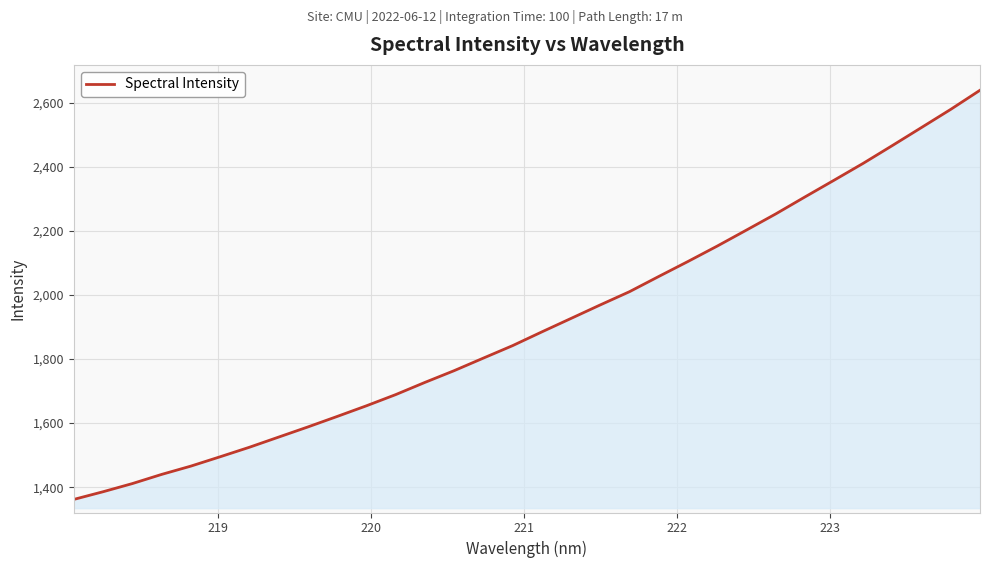

Does the chart have visible grid lines?

Yes